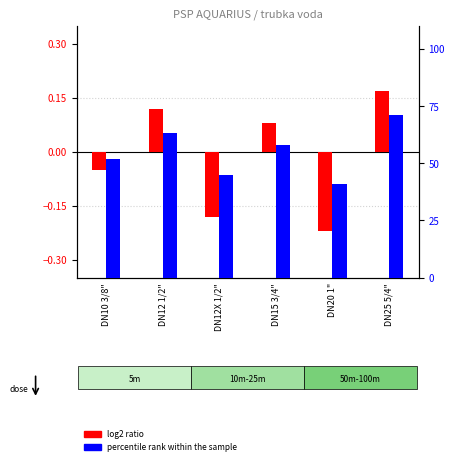

Which series changed the most between DN12 1/2" and DN20 1"?

percentile rank within the sample